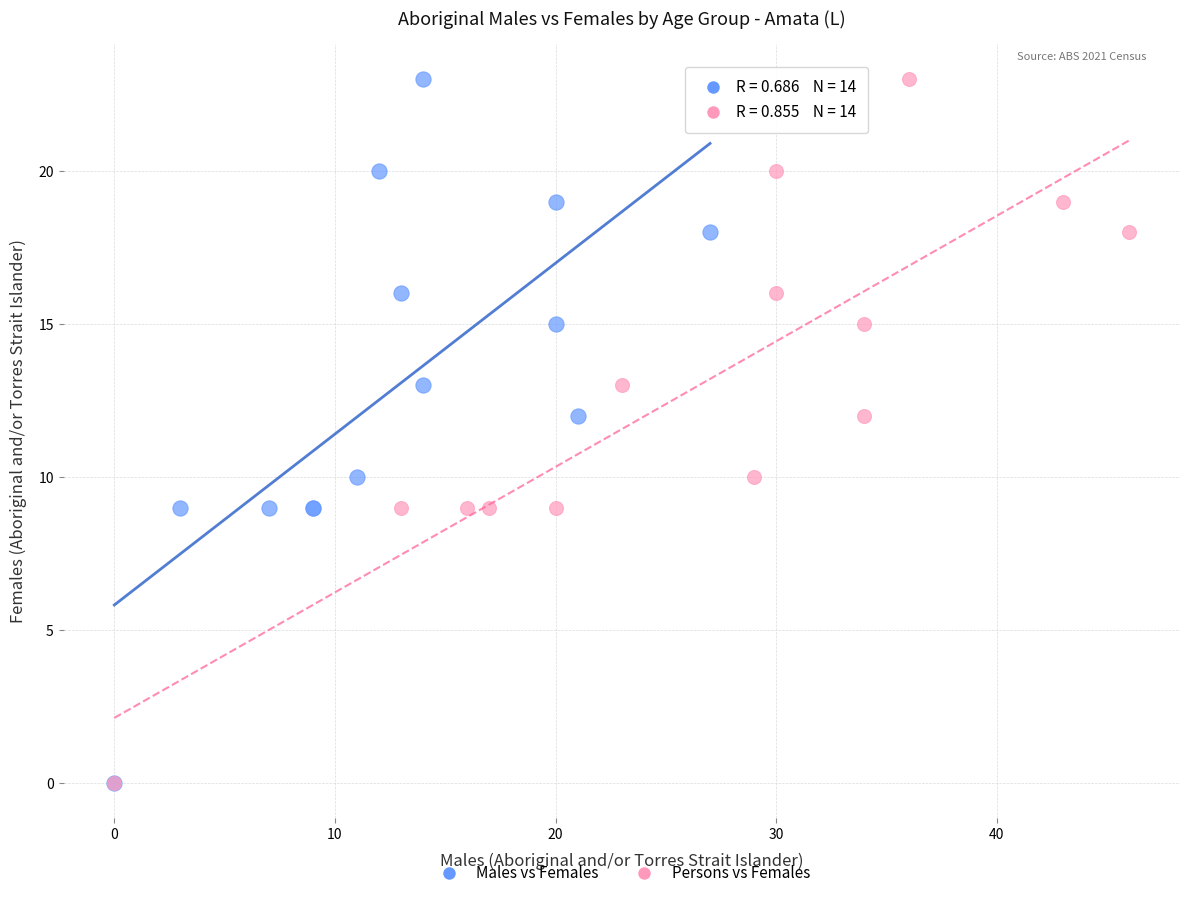

What are all the series names shown in the legend?

Males vs Females, Persons vs Females